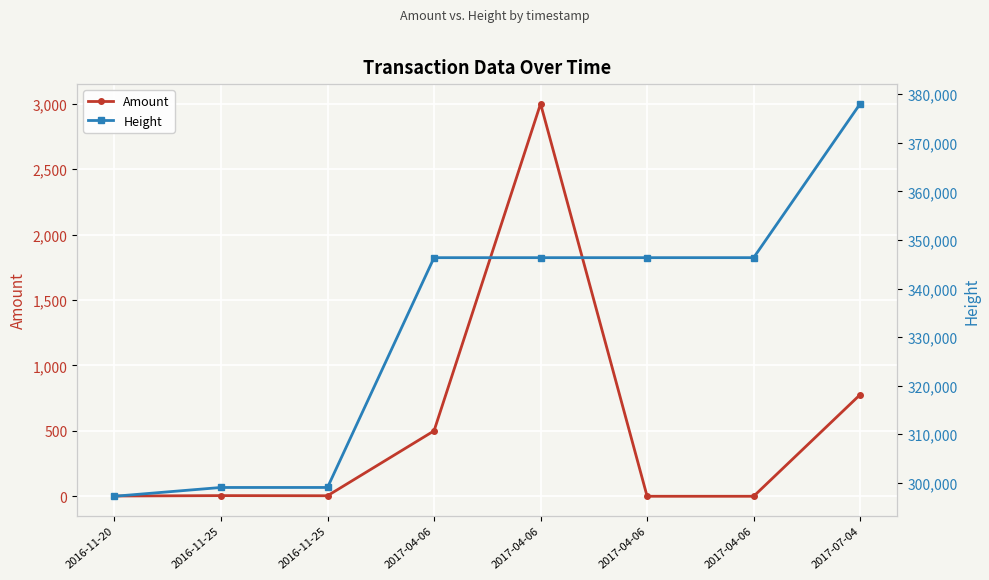

What are all the series names shown in the legend?

Amount, Height